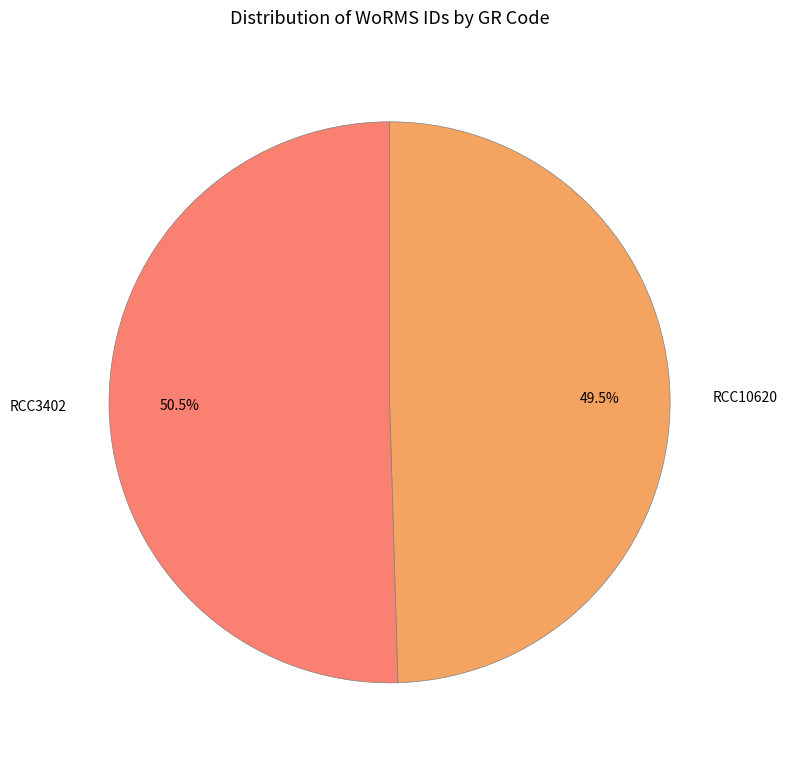

What is the smallest slice in the pie chart?

RCC10620